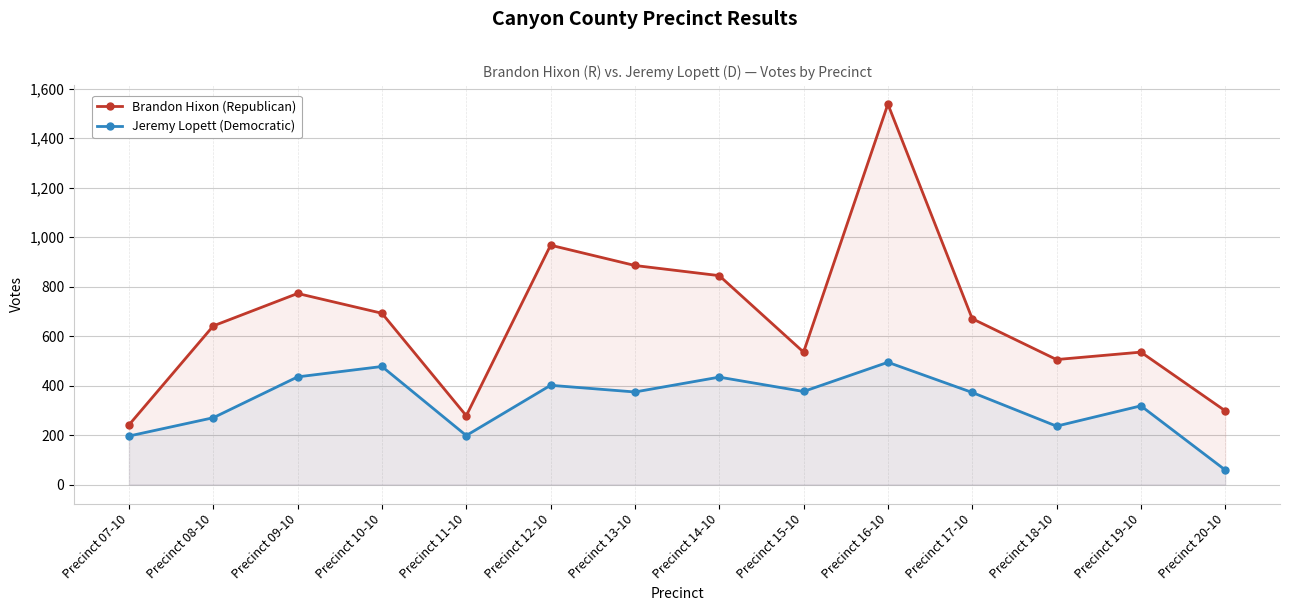

True or false: Brandon Hixon (Republican) and Jeremy Lopett (Democratic) intersect in this chart.

False